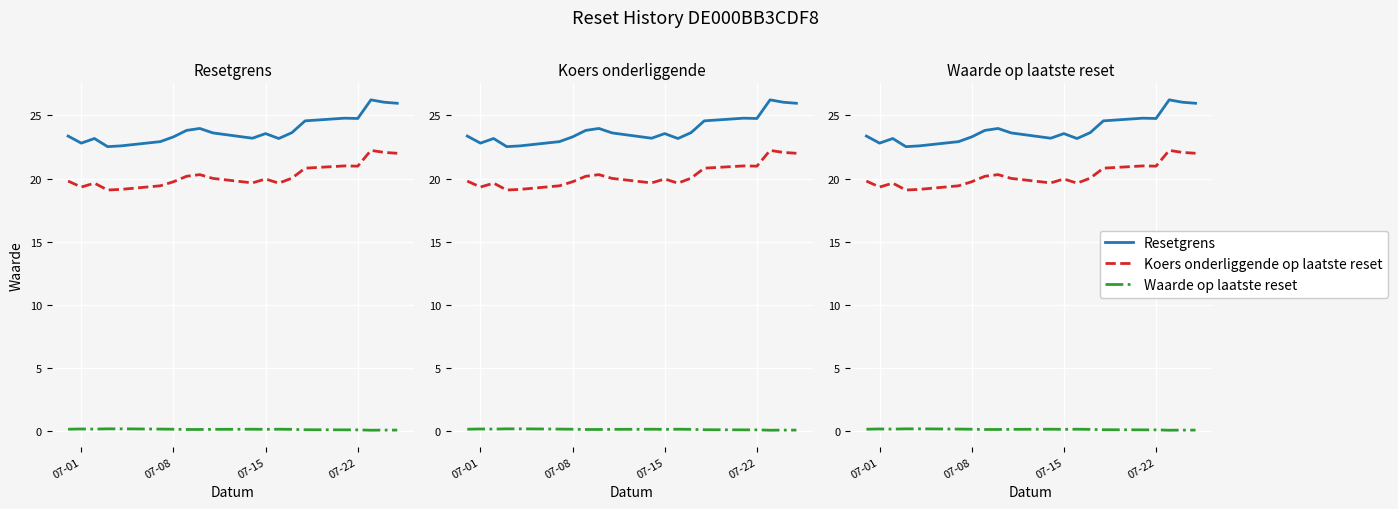

List the series in order of their peak value, highest first.

Resetgrens, Koers onderliggende op laatste reset, Waarde op laatste reset